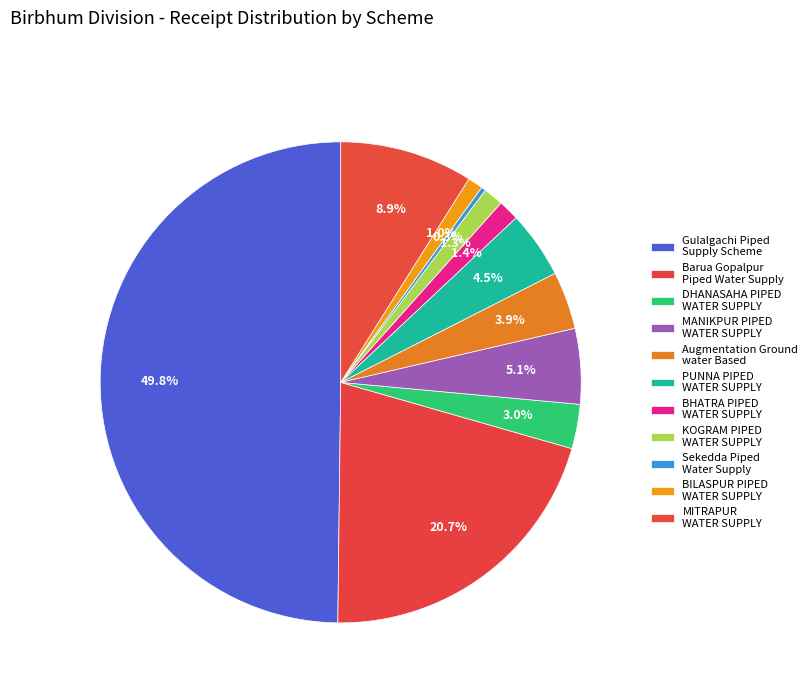

Which has a higher value, Gulalgachi Piped Supply Scheme or DHANASAHA PIPED WATER SUPPLY?

Gulalgachi Piped Supply Scheme